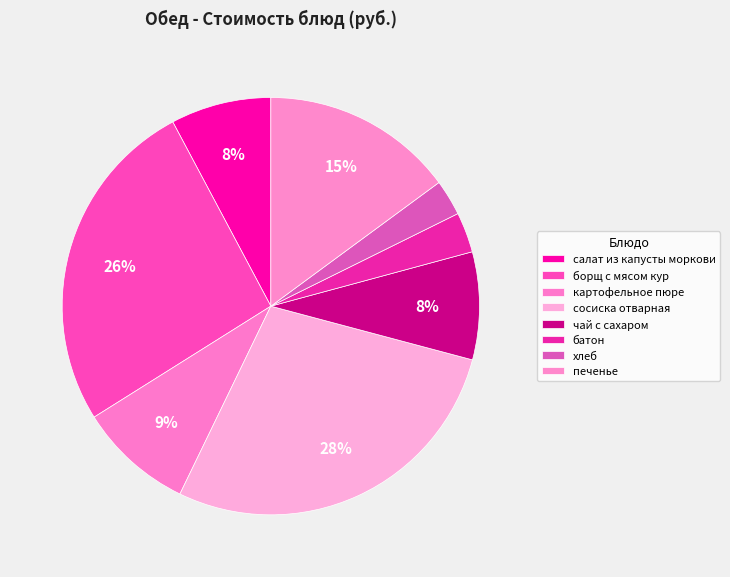

How many segments does this pie chart have?

8